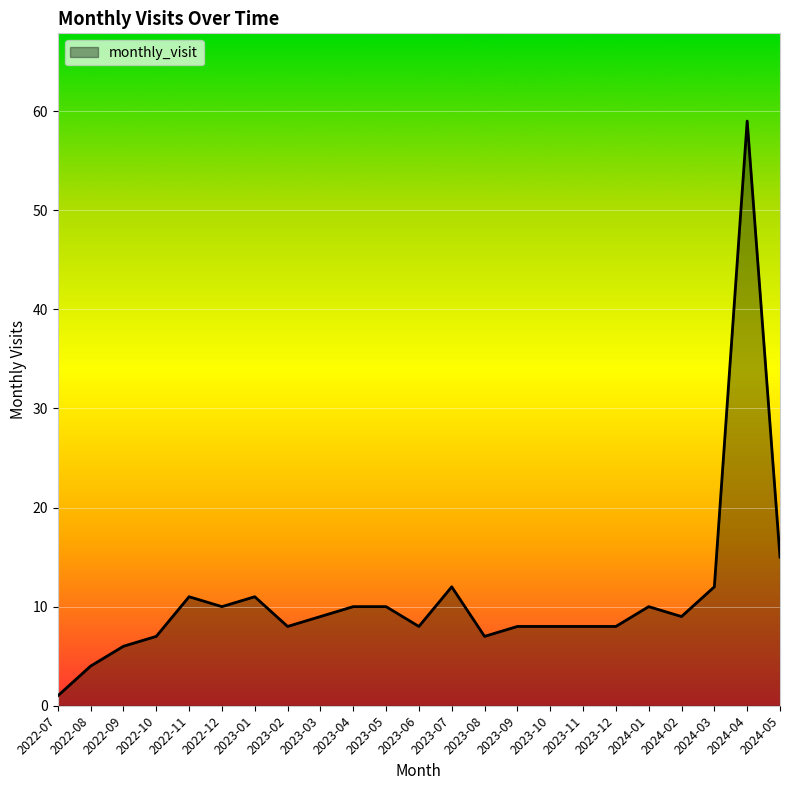

What is the approximate value at 2024-03?

12